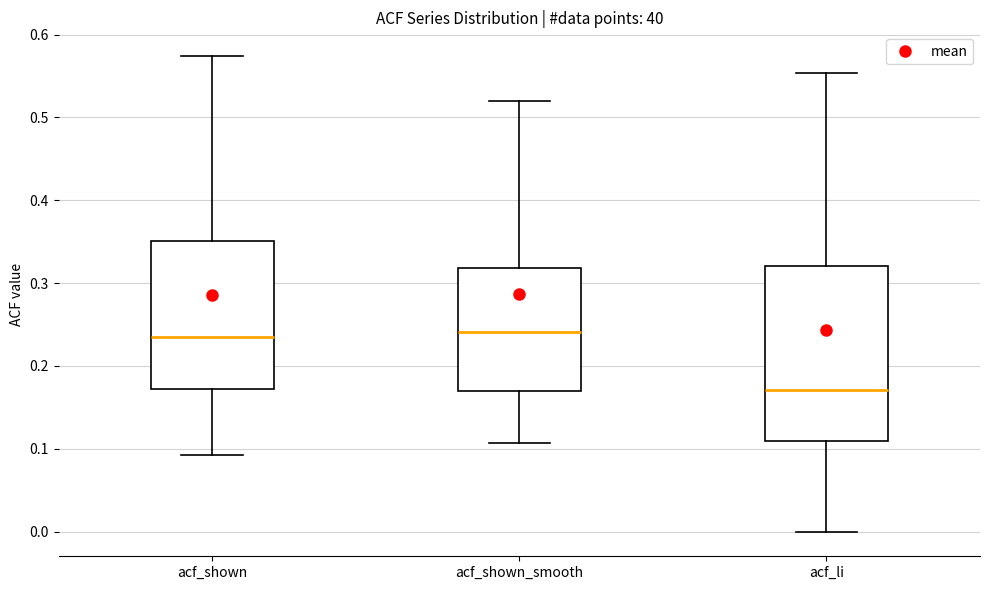

Reading left to right, read every box against the y-axis: the position of its median line, the range the box covers, and the ends of its whiskers. The values are not printed on the chart, so give them approximately, as read against the axis.

acf_shown: median 0.24, box 0.17 to 0.35, whiskers 0.09 to 0.57
acf_shown_smooth: median 0.24, box 0.17 to 0.32, whiskers 0.11 to 0.52
acf_li: median 0.17, box 0.11 to 0.32, whiskers 0.00 to 0.55